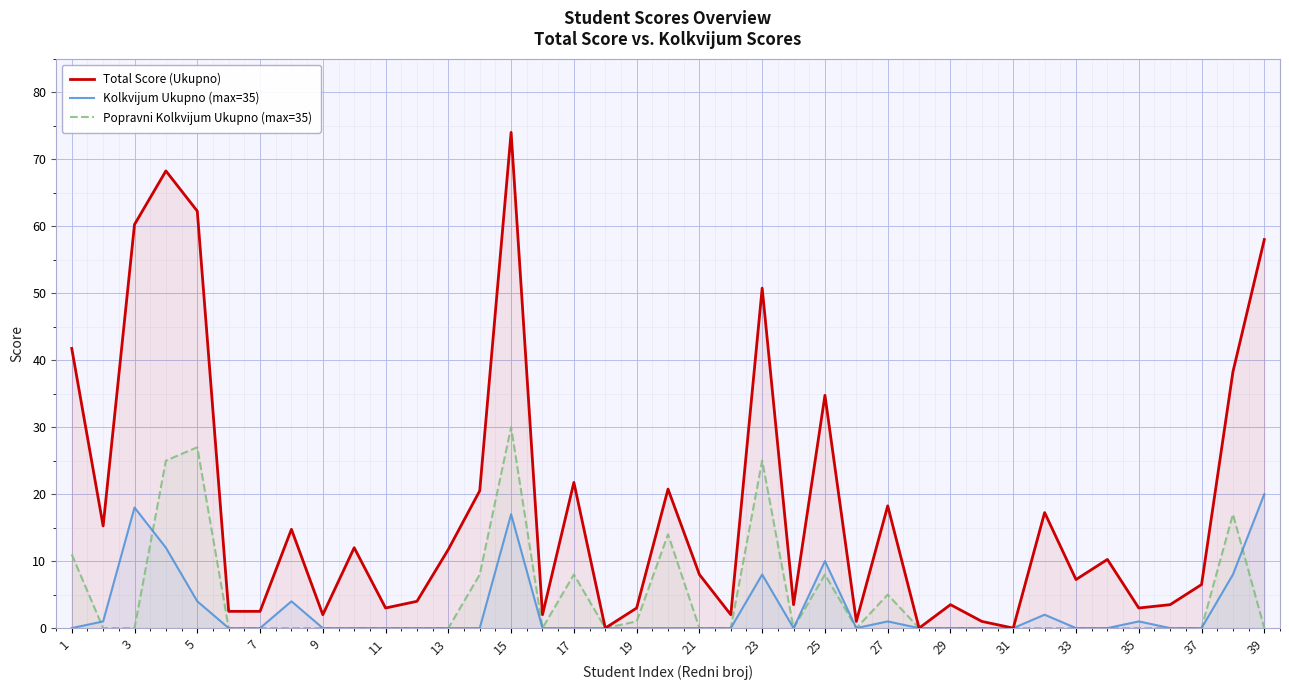

Reading left to right, extract all data points from this chart.

Total Score (Ukupno): 41.8	15.2	60.2	68.2	62.2	2.5	2.5	14.8	2.0	12.0	3.0	4.0	11.8	20.5	74.0	2.0	21.8	0.0	3.0	20.8	8.0	2.0	50.8	3.5	34.8	1.0	18.2	0.0	3.5	1.0	0.0	17.2	7.2	10.2	3.0	3.5	6.5	38.2	58.0
Kolkvijum Ukupno (max=35): 0.0	1.0	18.0	12.0	4.0	0.0	0.0	4.0	0.0	0.0	0.0	0.0	0.0	0.0	17.0	0.0	0.0	0.0	0.0	0.0	0.0	0.0	8.0	0.0	10.0	0.0	1.0	0.0	0.0	0.0	0.0	2.0	0.0	0.0	1.0	0.0	0.0	8.0	20.0
Popravni Kolkvijum Ukupno (max=35): 11.0	0.0	0.0	25.0	27.0	0.0	0.0	0.0	0.0	0.0	0.0	0.0	0.0	8.0	30.0	0.0	8.0	0.0	1.0	14.0	0.0	0.0	25.0	0.0	8.0	0.0	5.0	0.0	0.0	0.0	0.0	0.0	0.0	0.0	0.0	0.0	0.0	17.0	0.0